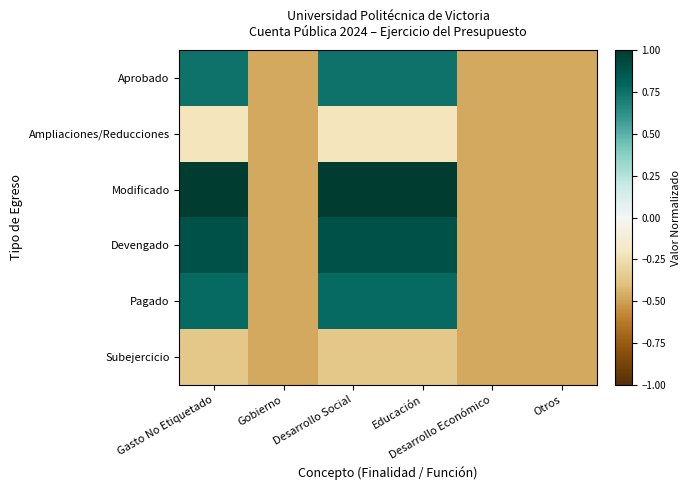

What is the smallest value displayed?

-0.5